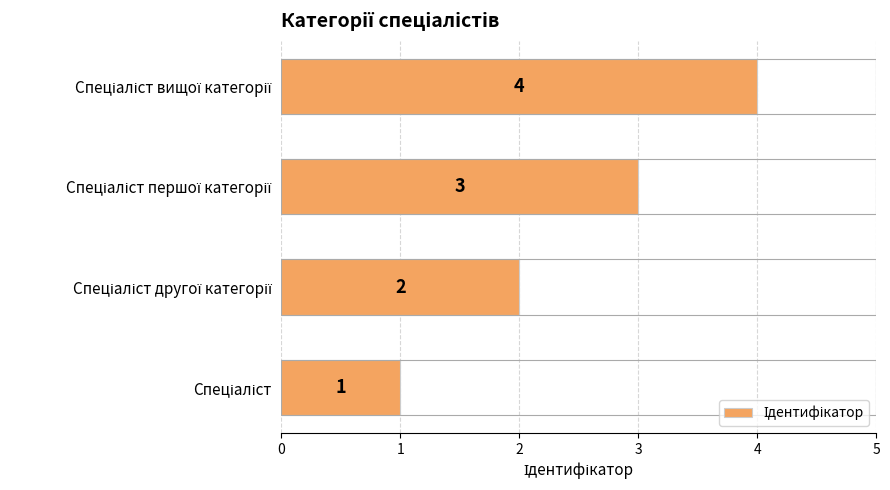

What is the sum of all values?

10